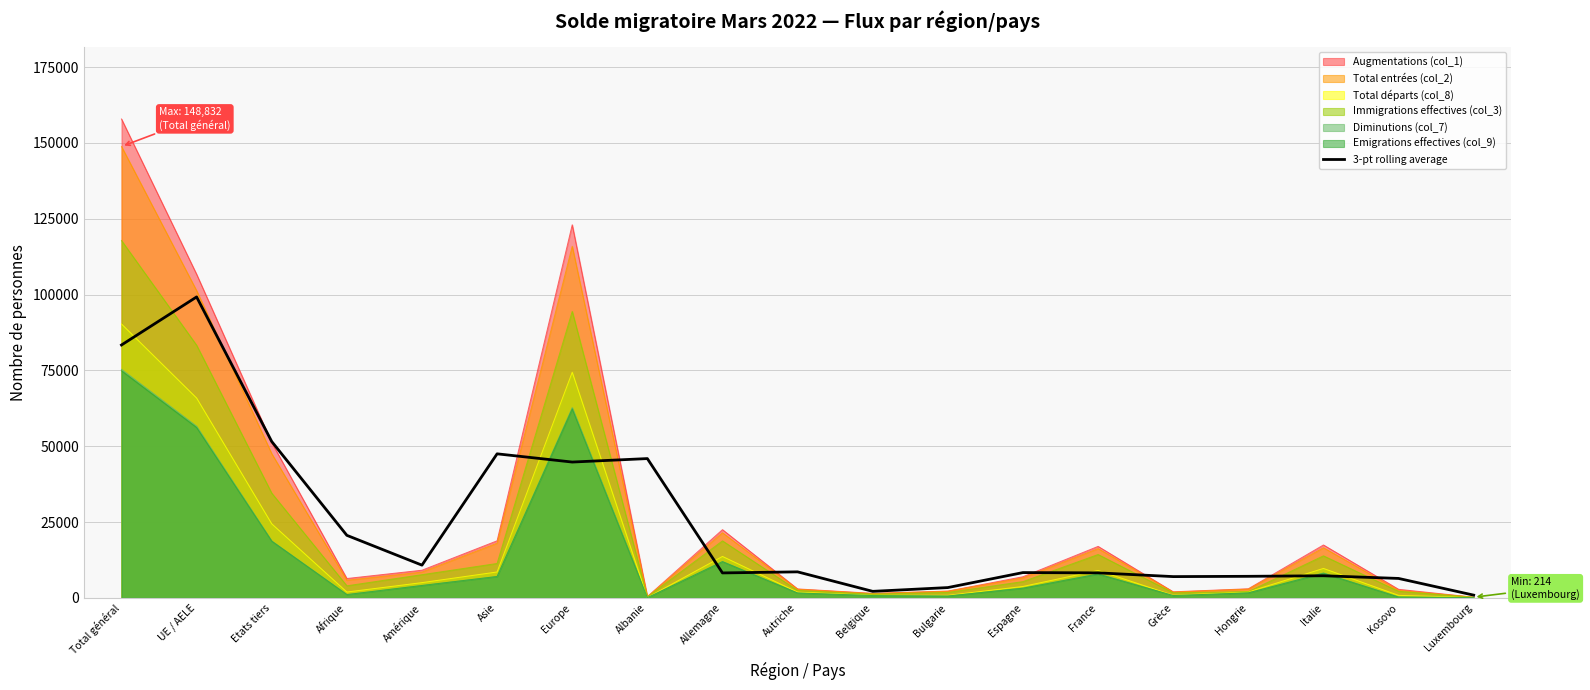

What is the spread (max minus min) of values at France?

9121.0